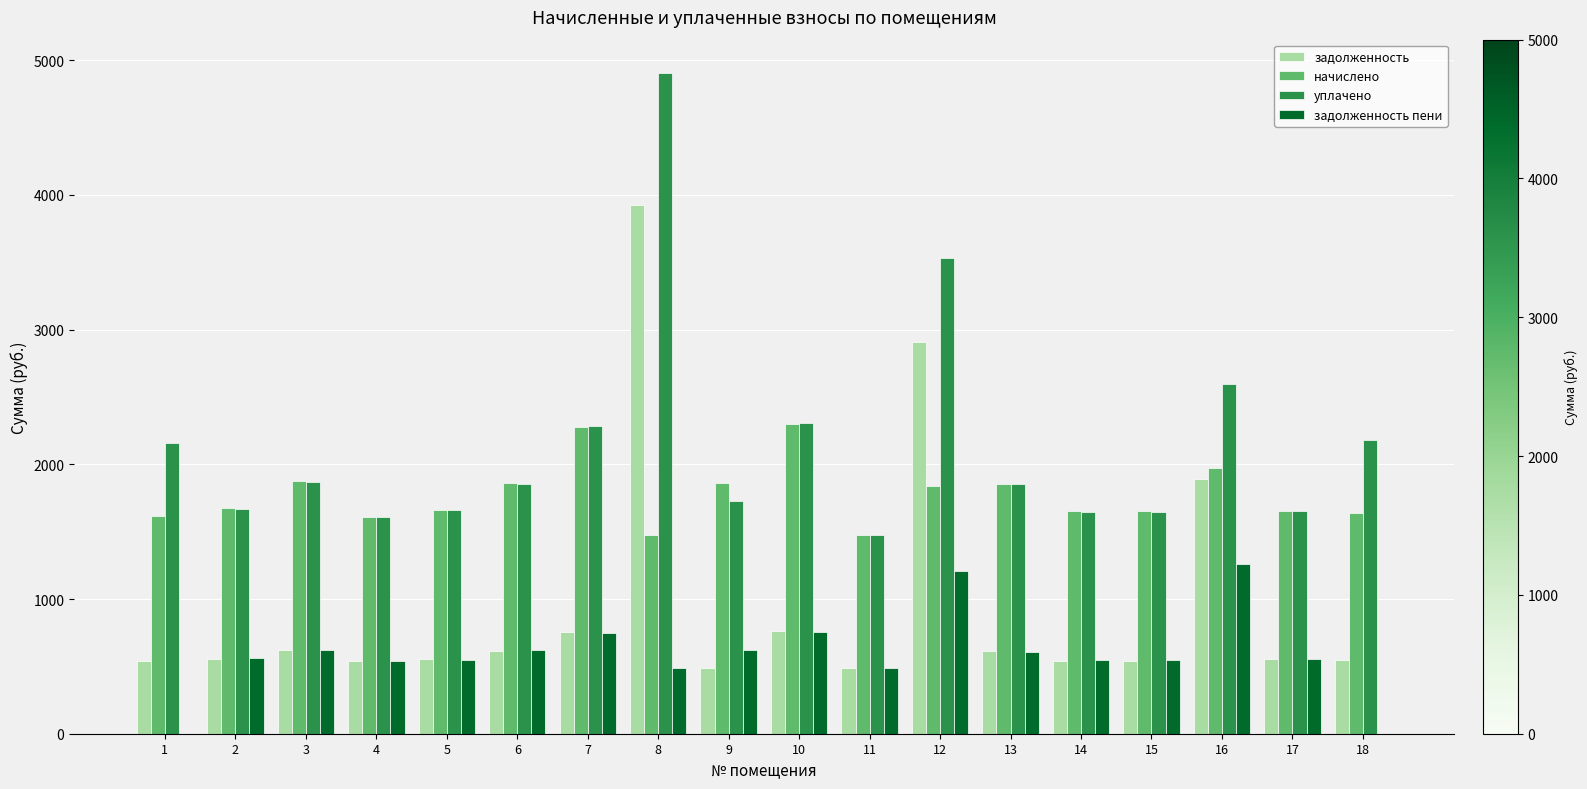

Which series has the widest spread of values?

задолженность